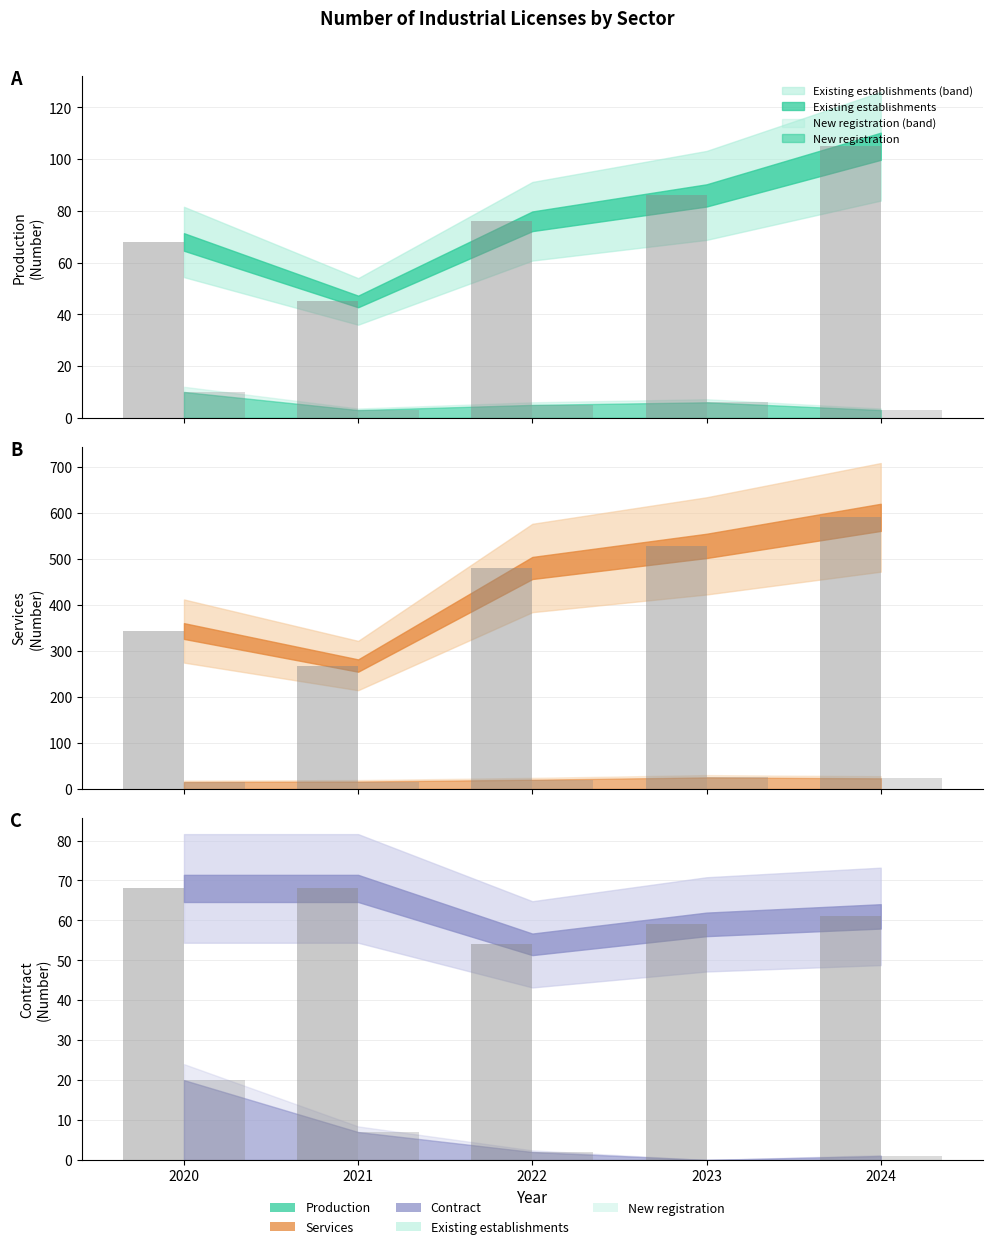

The value of Existing (bar) at 2020 is 36. True or false?

False